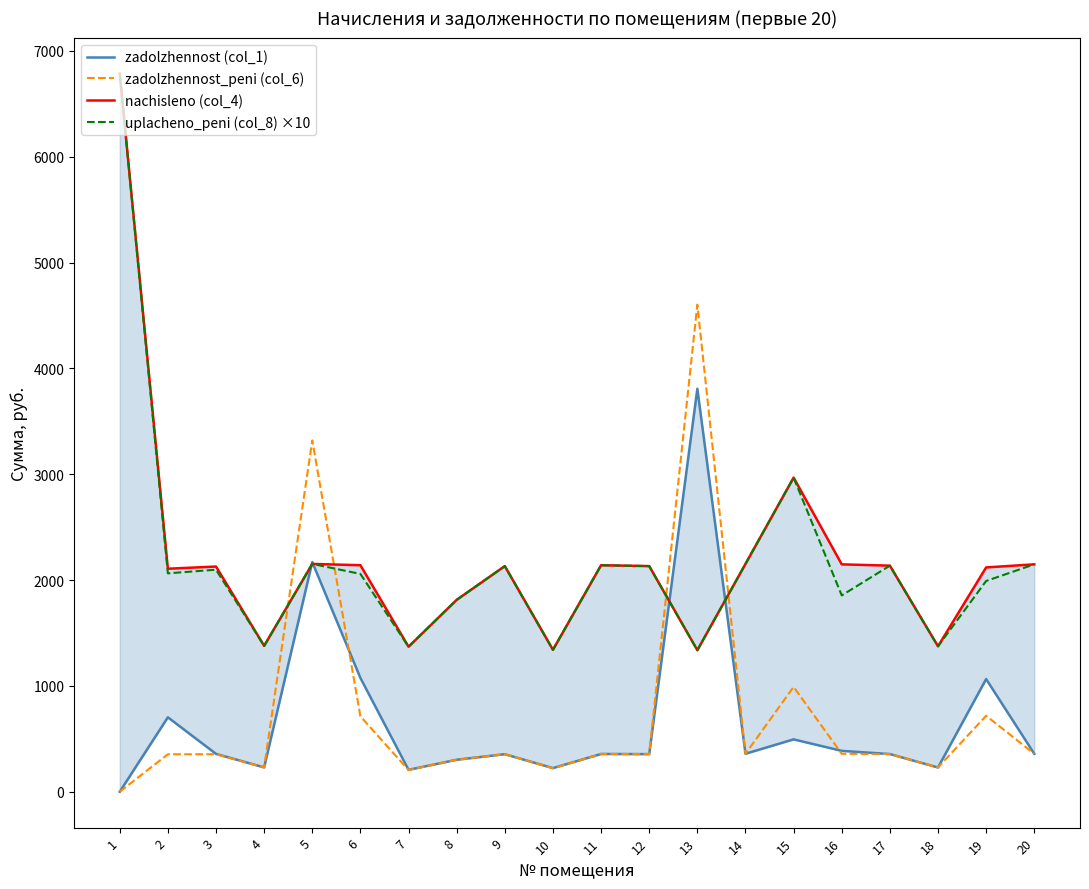

True or false: zadolzhennost_peni (col_6) and uplacheno_peni (col_8) ×10 intersect in this chart.

True